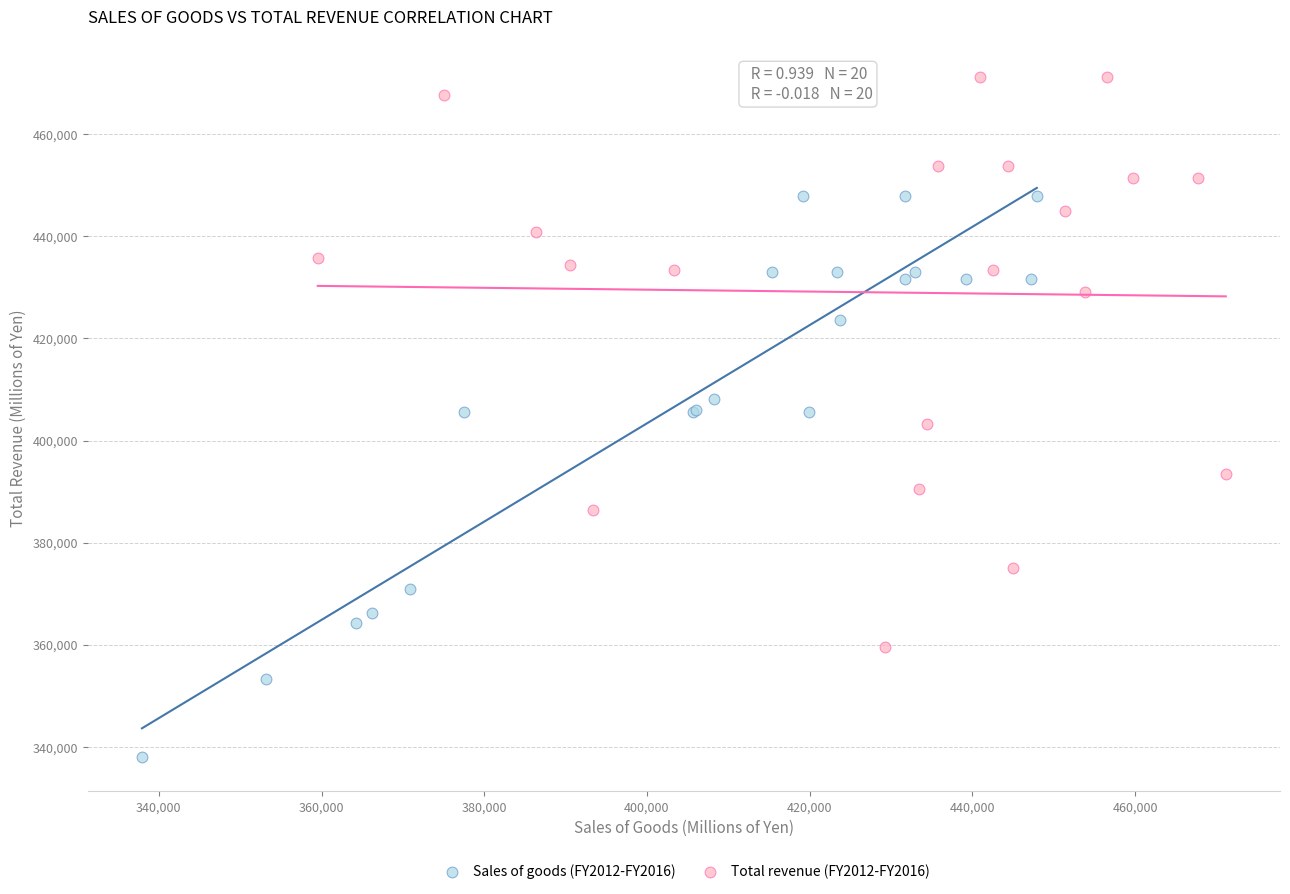

Which series contains the lowest Y value?

Sales of goods (FY2012-FY2016)